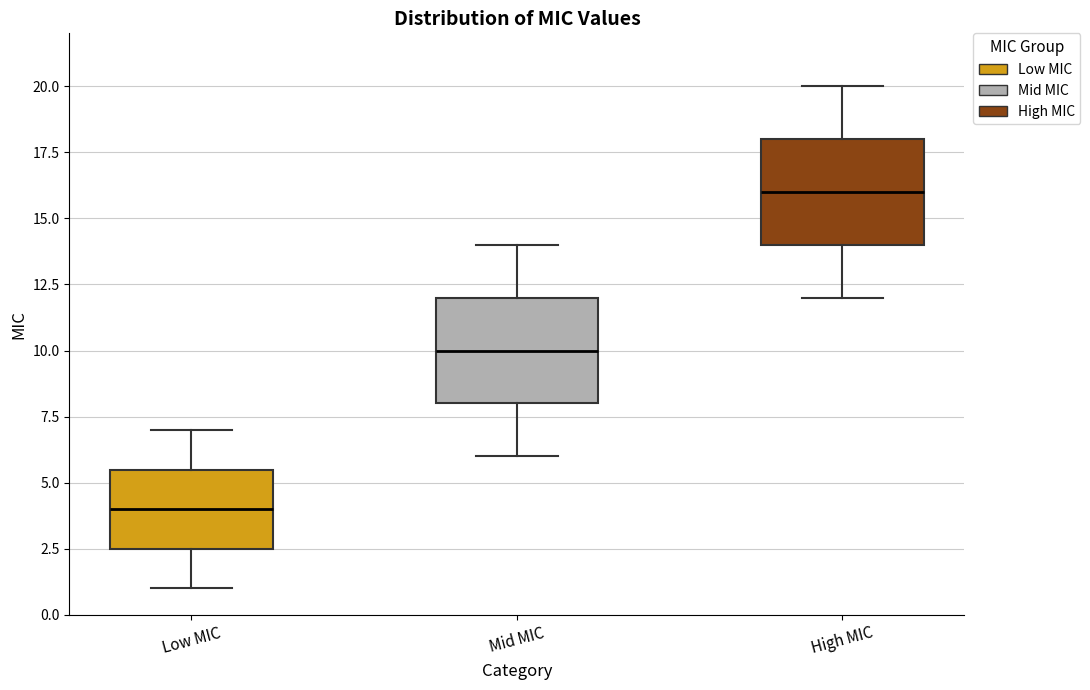

Which box has the highest median line?

High MIC